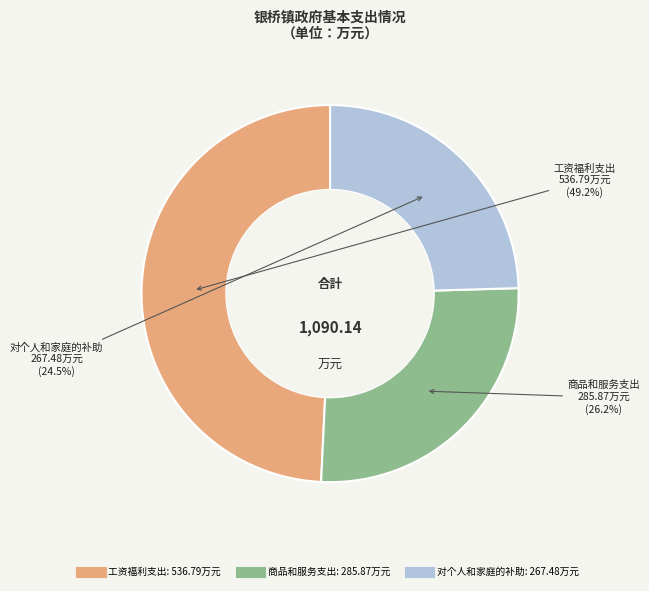

Rank the categories by value from highest to lowest.

工资福利支出, 商品和服务支出, 对个人和家庭的补助